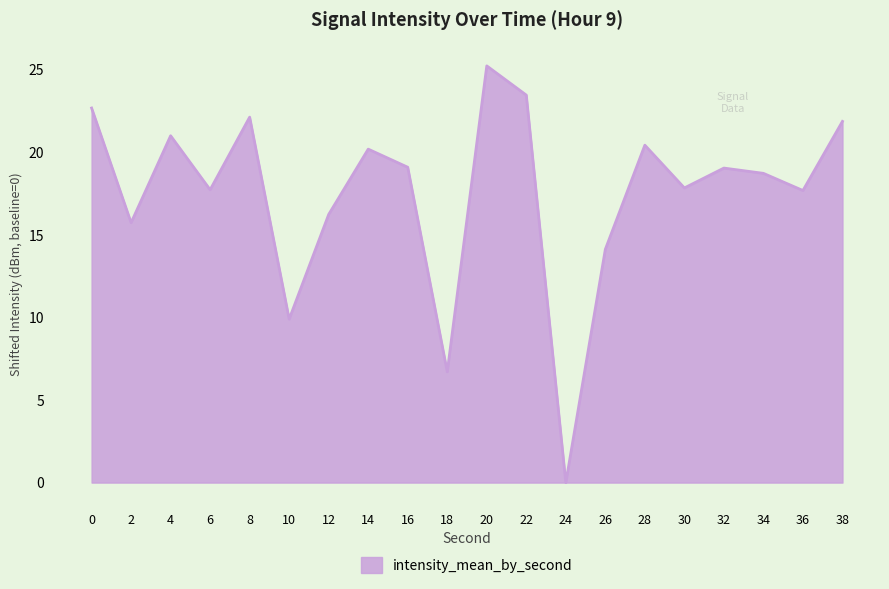

Does the chart display data point markers on the line(s)?

No